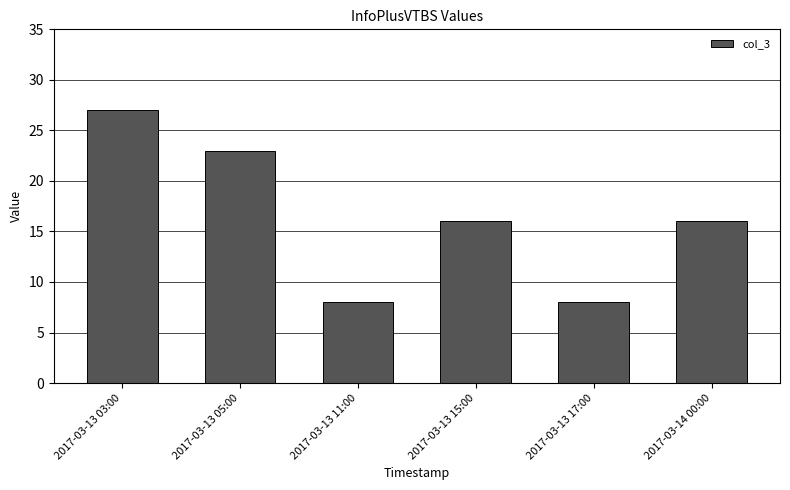

Reading left to right, transcribe all the data shown in this chart.

2017-03-13 03:00=27	2017-03-13 05:00=23	2017-03-13 11:00=8	2017-03-13 15:00=16	2017-03-13 17:00=8	2017-03-14 00:00=16